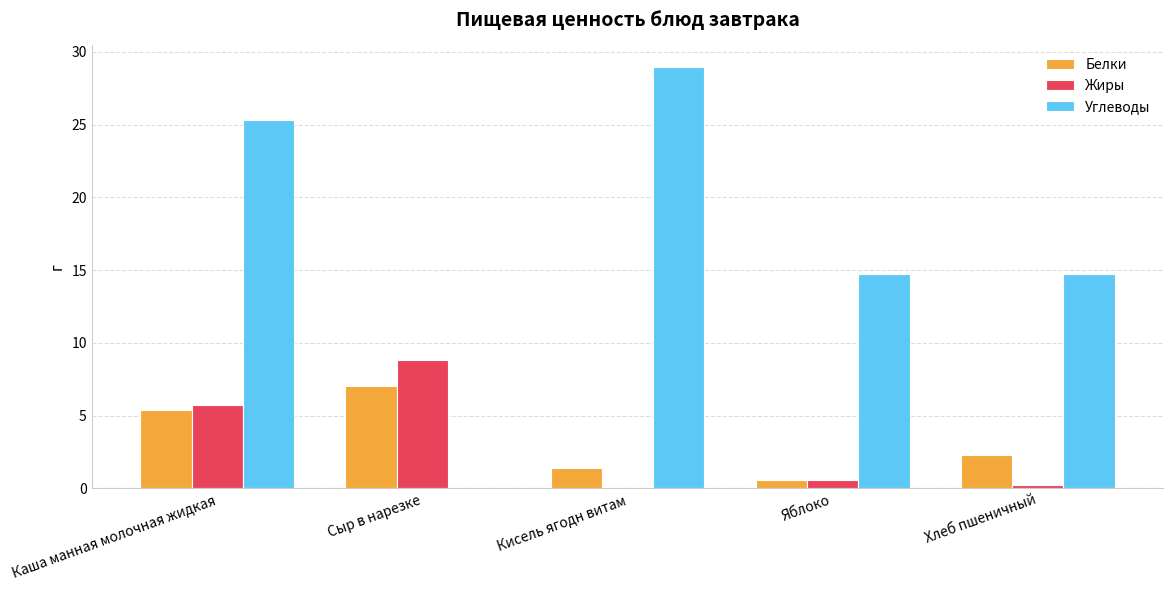

Are the bars horizontal?

No